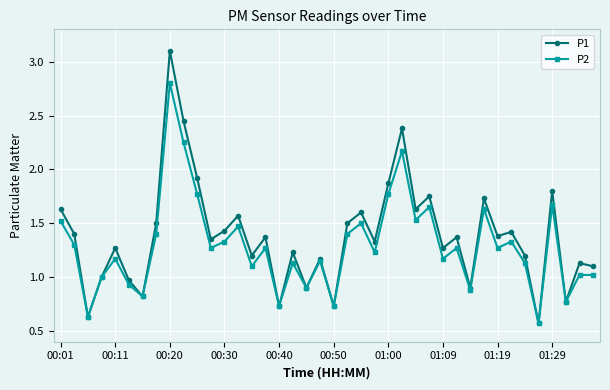

What is the maximum value for P1?

3.1